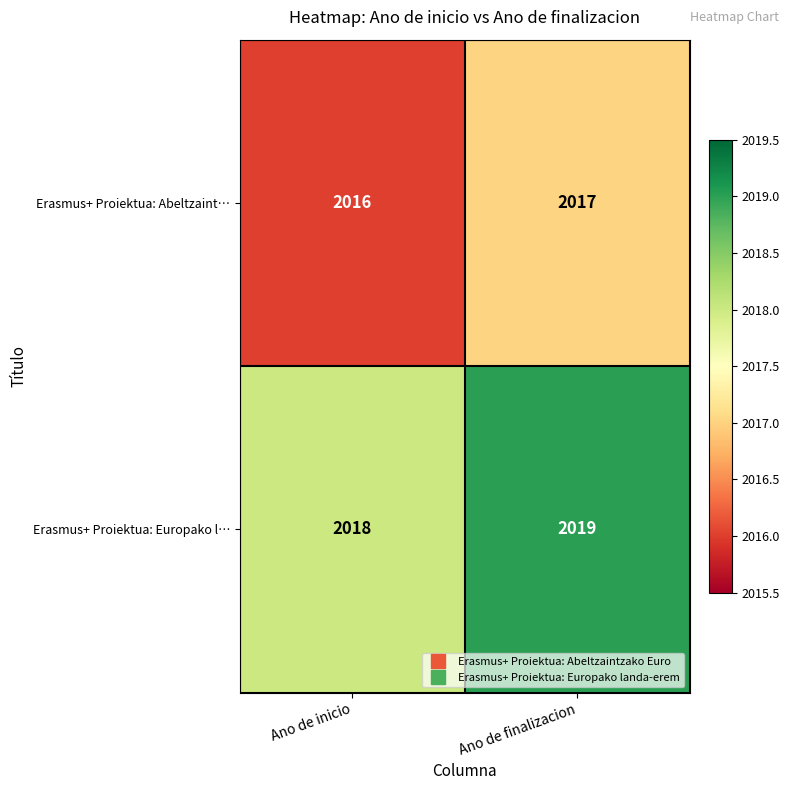

What is the difference between the highest and lowest values at Ano de finalizacion?

2